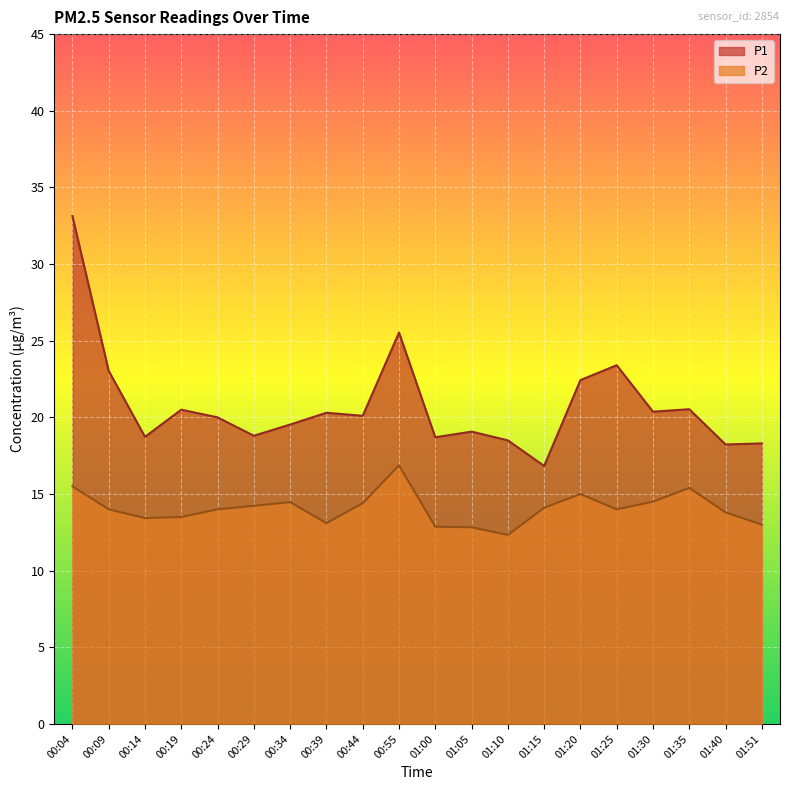

What is the total value across all series at 01:40?

32.0